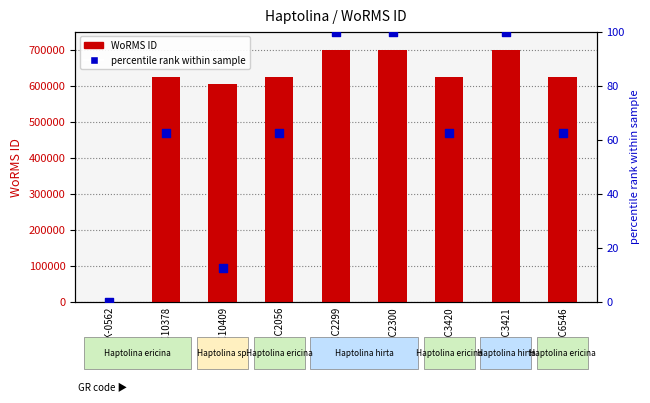

At how many categories does at least one series exceed 55617?

8